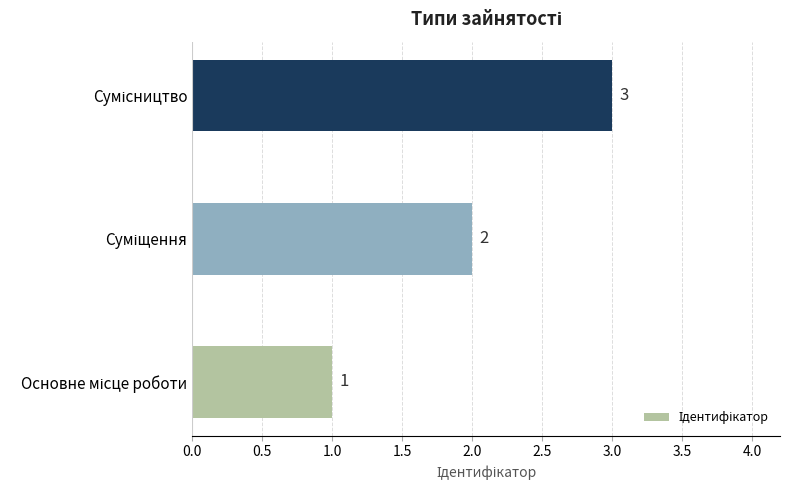

Count the values in the range 1 to 3.

3